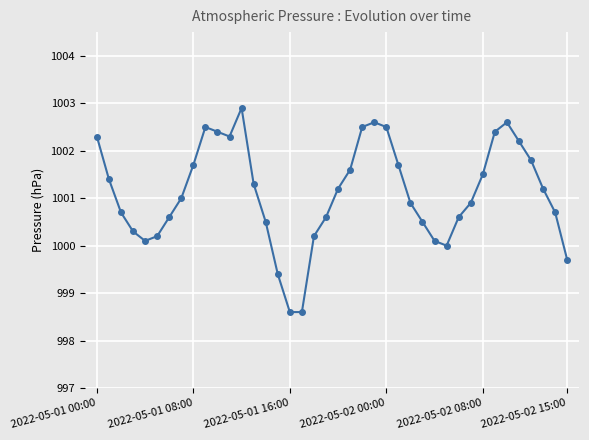

How many lines are shown in the chart?

1